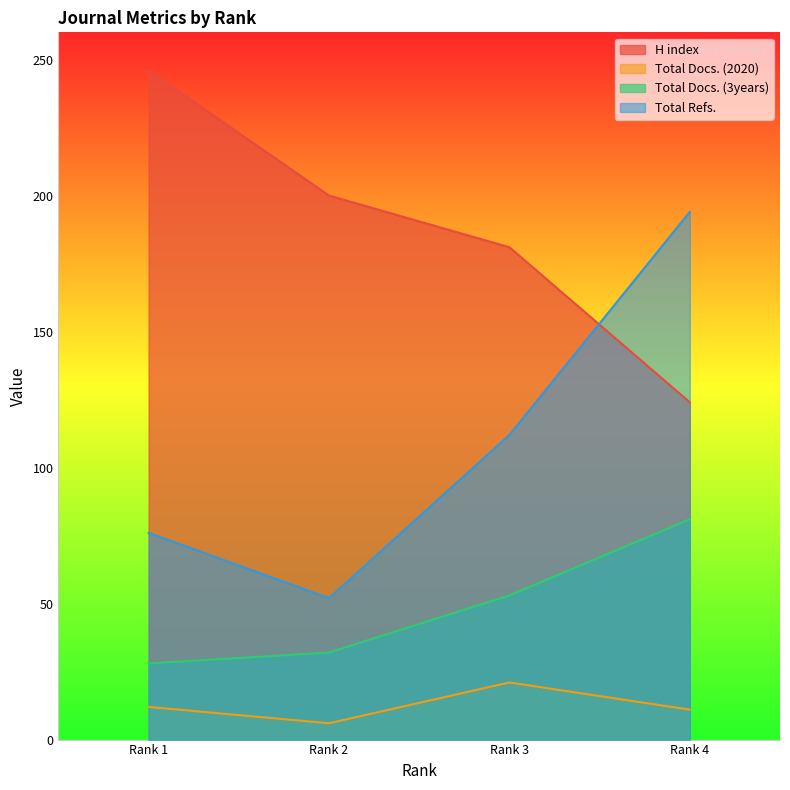

How many lines are shown in the chart?

4